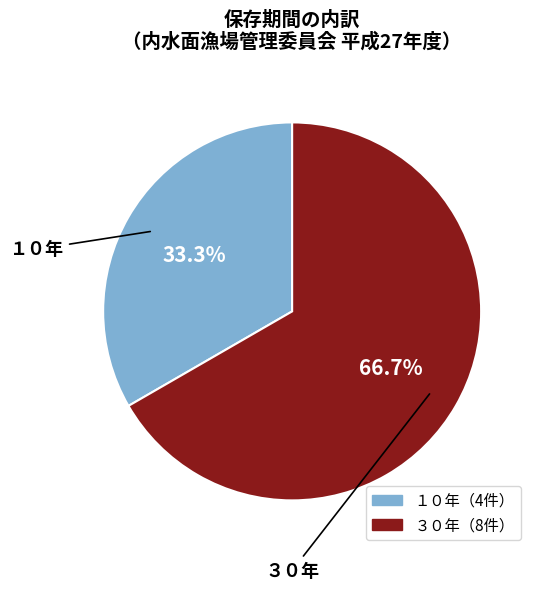

Rank the categories by value from highest to lowest.

３０年, １０年